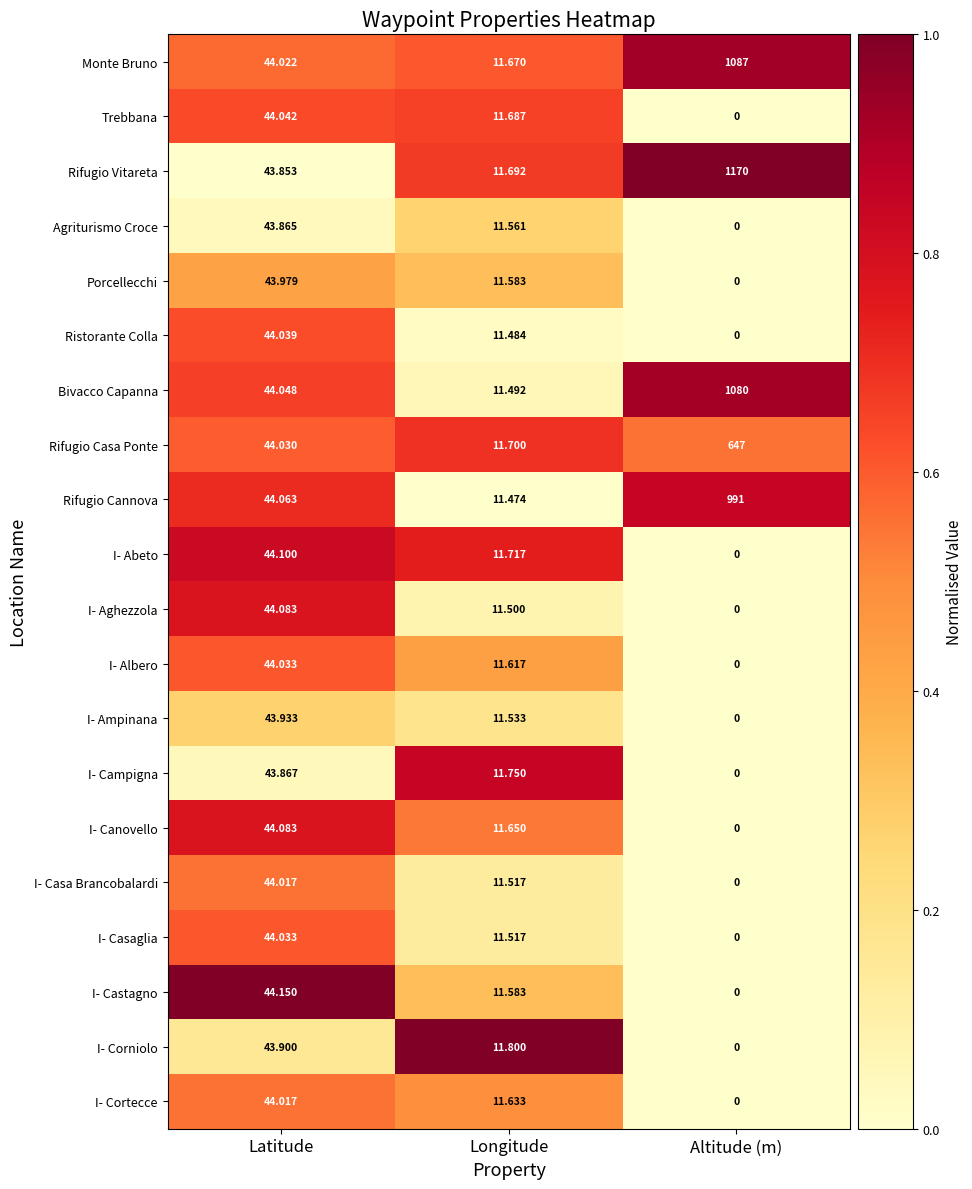

Count the number of categories in the chart.

3